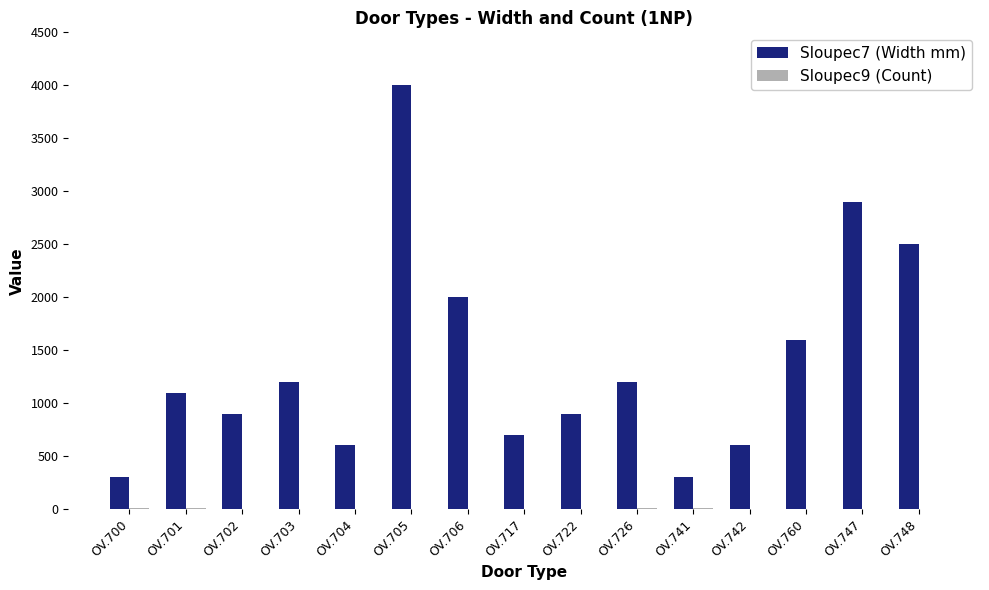

Which label corresponds to the largest value in the chart?

OV.705